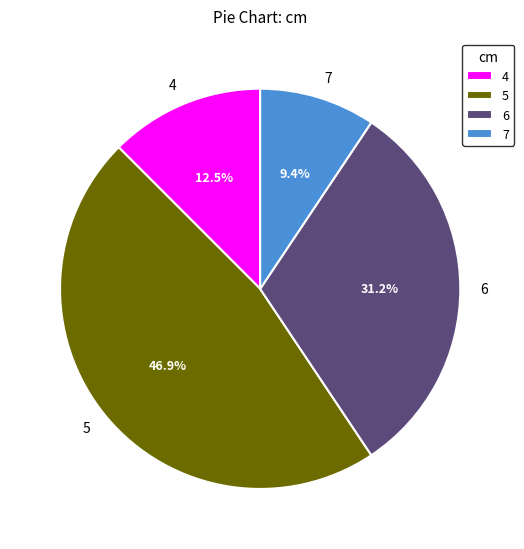

To the nearest percent, what percentage of the pie is 7?

9%